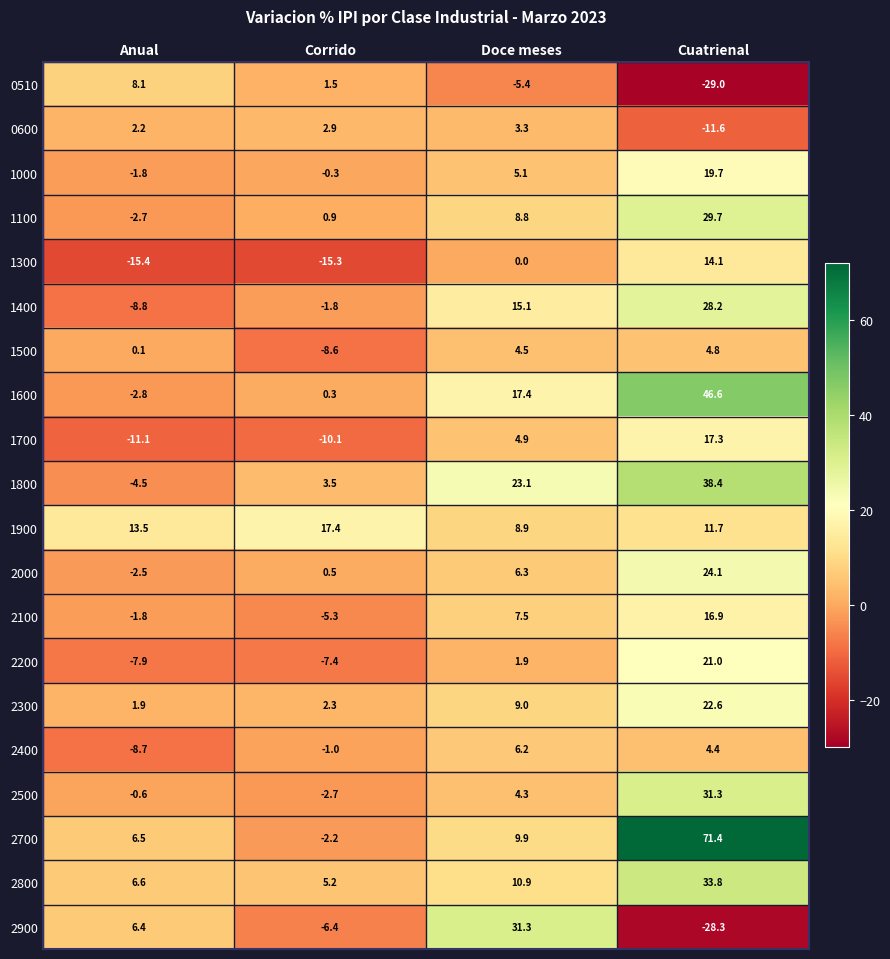

What is the spread (max minus min) of values at Doce meses?

36.7